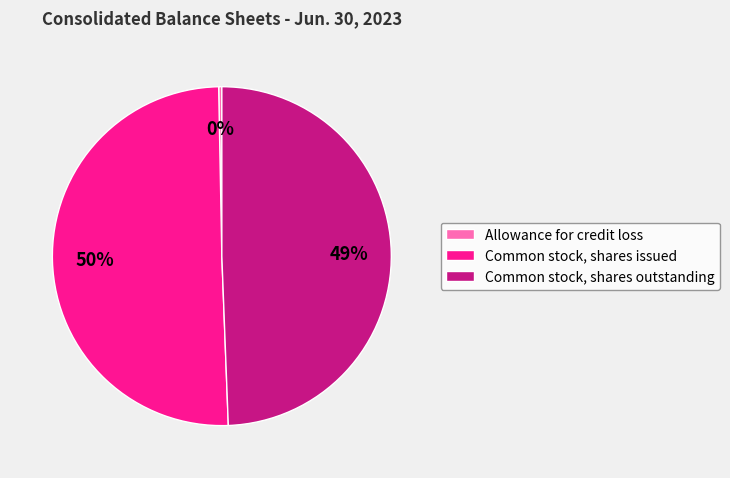

How many segments does this pie chart have?

3